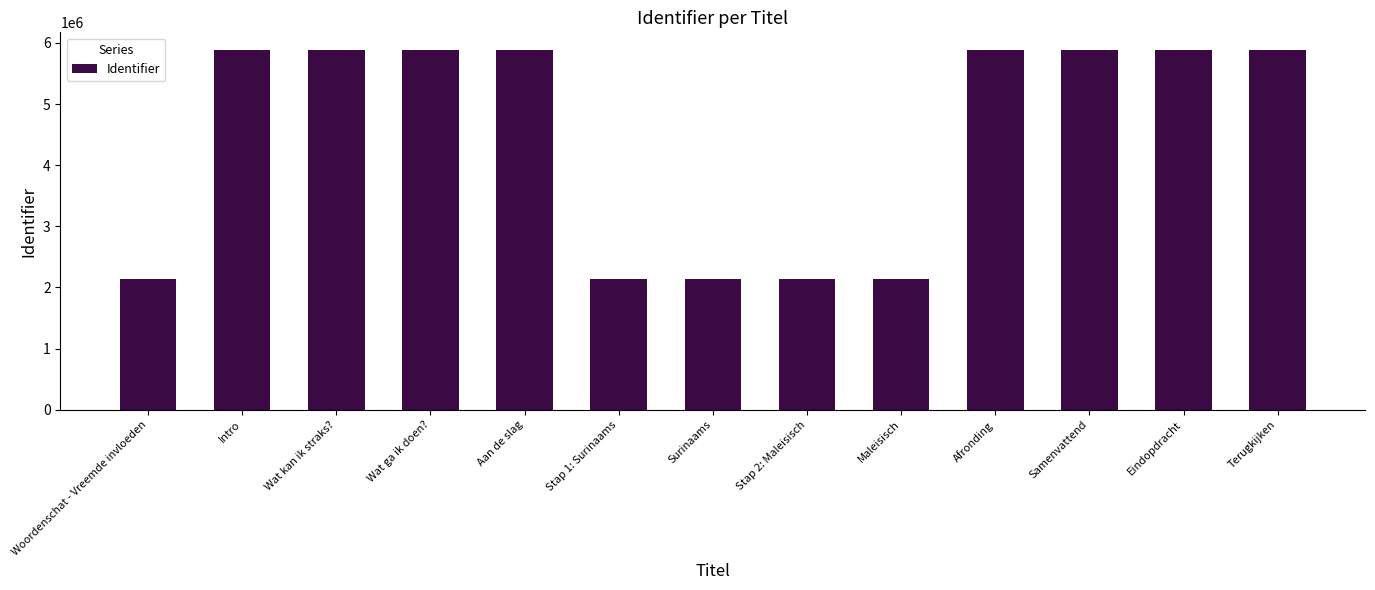

What position from the right is Samenvattend?

3